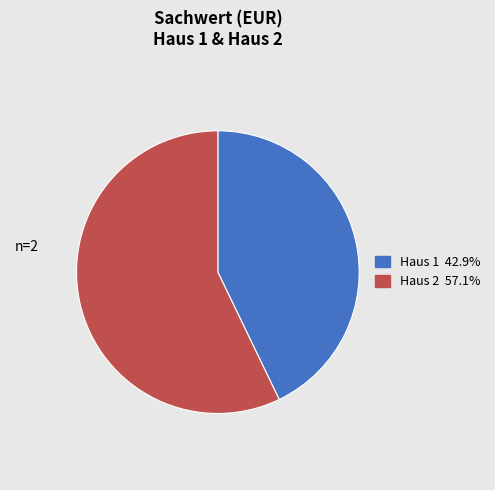

Between Haus 1 and Haus 2, which is larger?

Haus 2